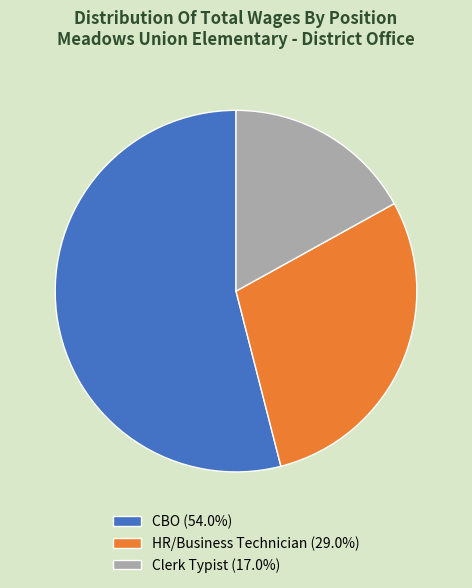

Count the number of slices in the pie.

3